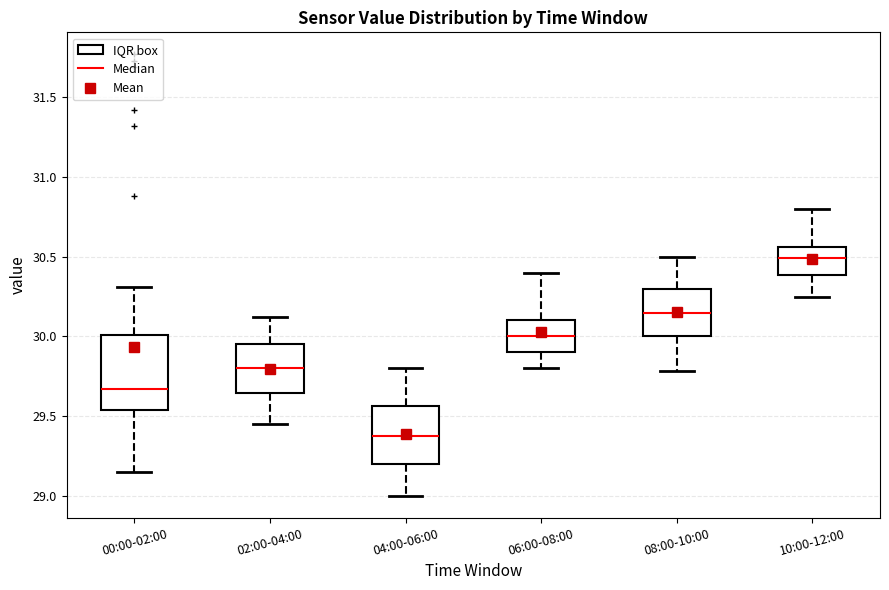

Reading left to right, transcribe this box plot: for each box, give where its median line is, the range the box spans, and where its two whiskers end, as read against the y-axis. The values are not printed on the chart, so give them approximately, as read against the axis.

00:00-02:00: median 29.65, box 29.55 to 30.00, whiskers 29.15 to 30.30
02:00-04:00: median 29.80, box 29.65 to 29.95, whiskers 29.45 to 30.10
04:00-06:00: median 29.40, box 29.20 to 29.55, whiskers 29.00 to 29.80
06:00-08:00: median 30.00, box 29.90 to 30.10, whiskers 29.80 to 30.40
08:00-10:00: median 30.15, box 30.00 to 30.30, whiskers 29.80 to 30.50
10:00-12:00: median 30.50, box 30.40 to 30.55, whiskers 30.25 to 30.80